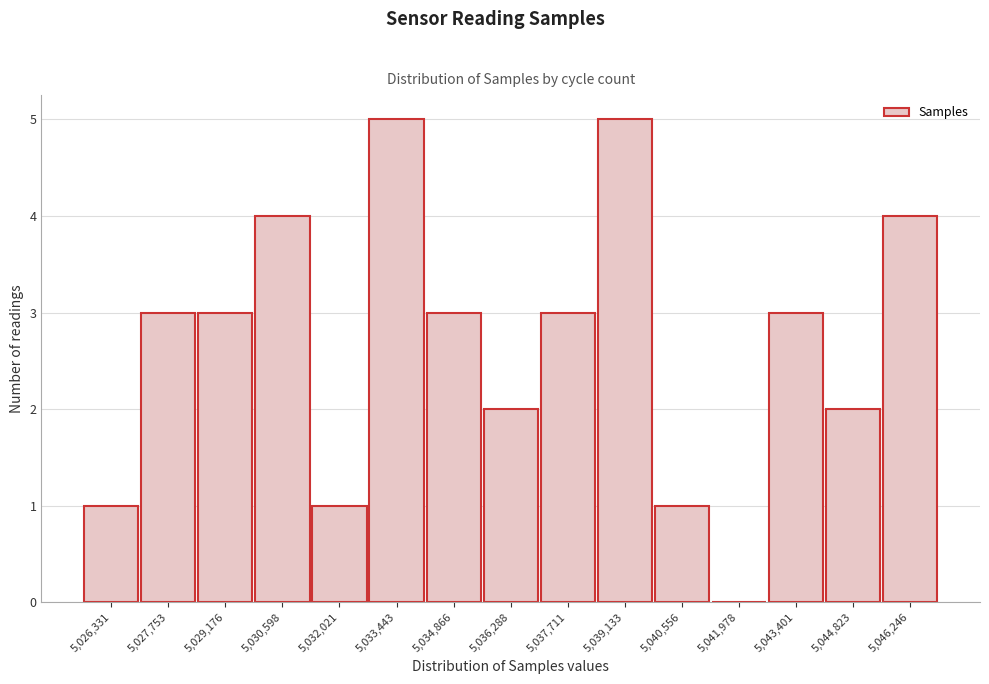

Reading left to right, extract all data points from this chart.

5,026,331=1	5,027,753=3	5,029,176=3	5,030,598=4	5,032,021=1	5,033,443=5	5,034,866=3	5,036,288=2	5,037,711=3	5,039,133=5	5,040,556=1	5,041,978=0	5,043,401=3	5,044,823=2	5,046,246=4